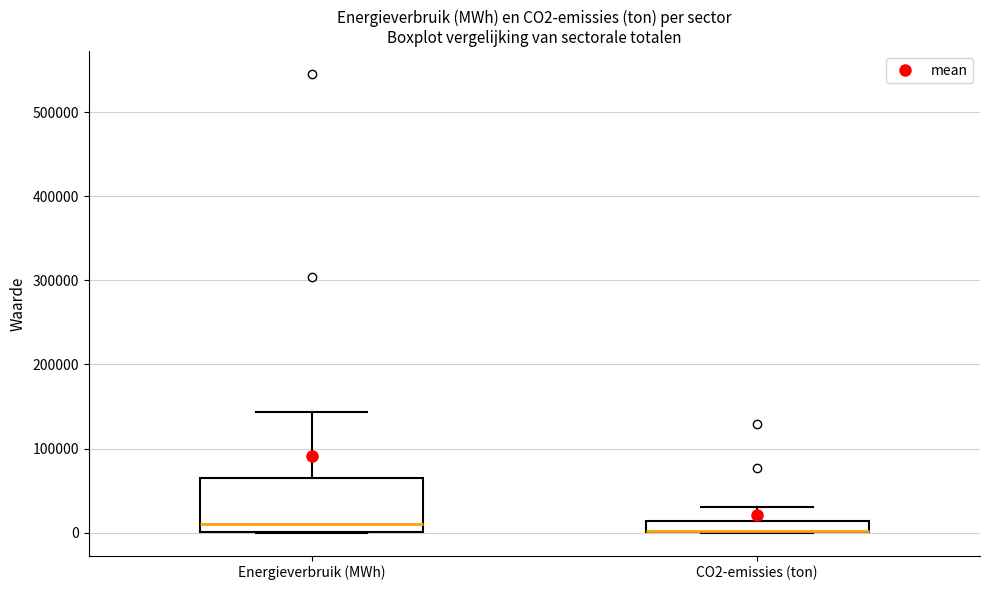

Where does the upper whisker of the box for Energieverbruik (MWh) end on the y-axis? The values are not printed on the chart, so give them approximately, as read against the axis.

140000